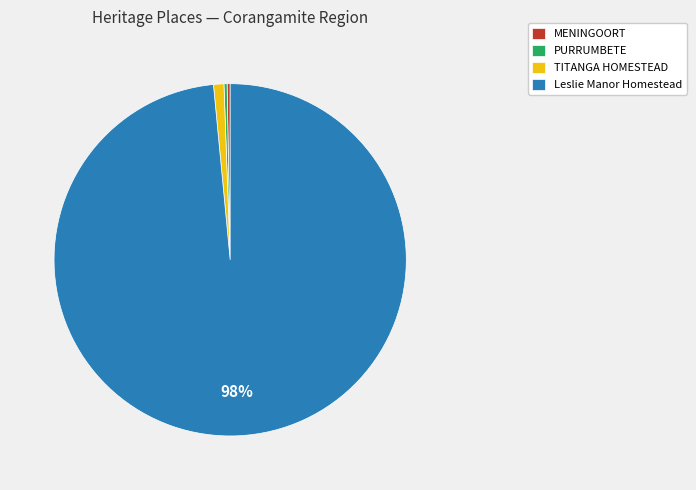

True or false: Leslie Manor Homestead accounts for 98% of the total.

True